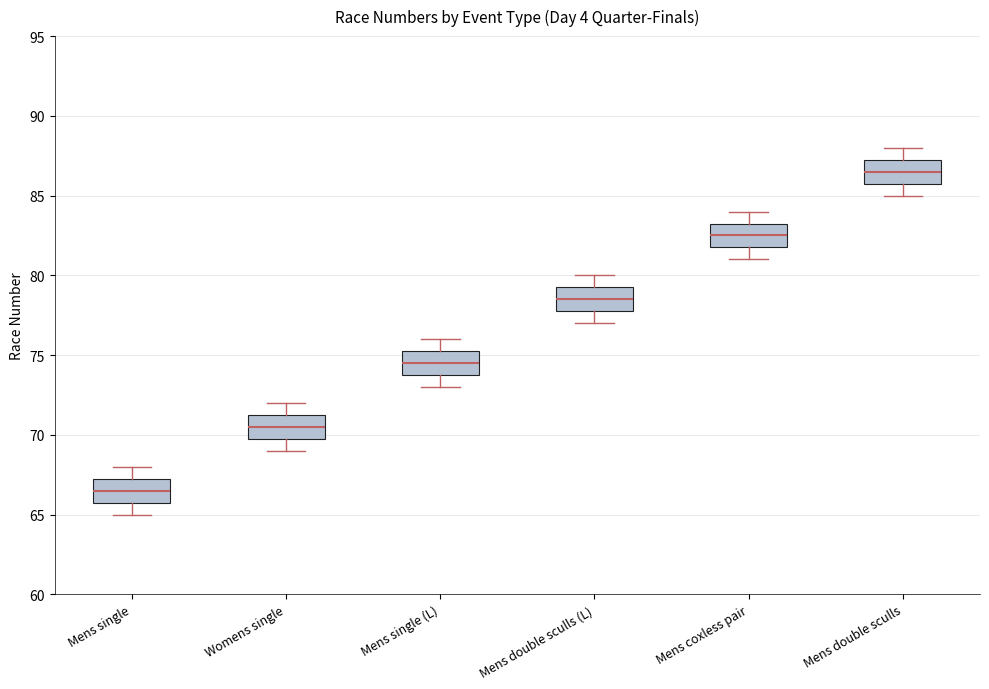

Which box's median line is the highest?

Mens double sculls